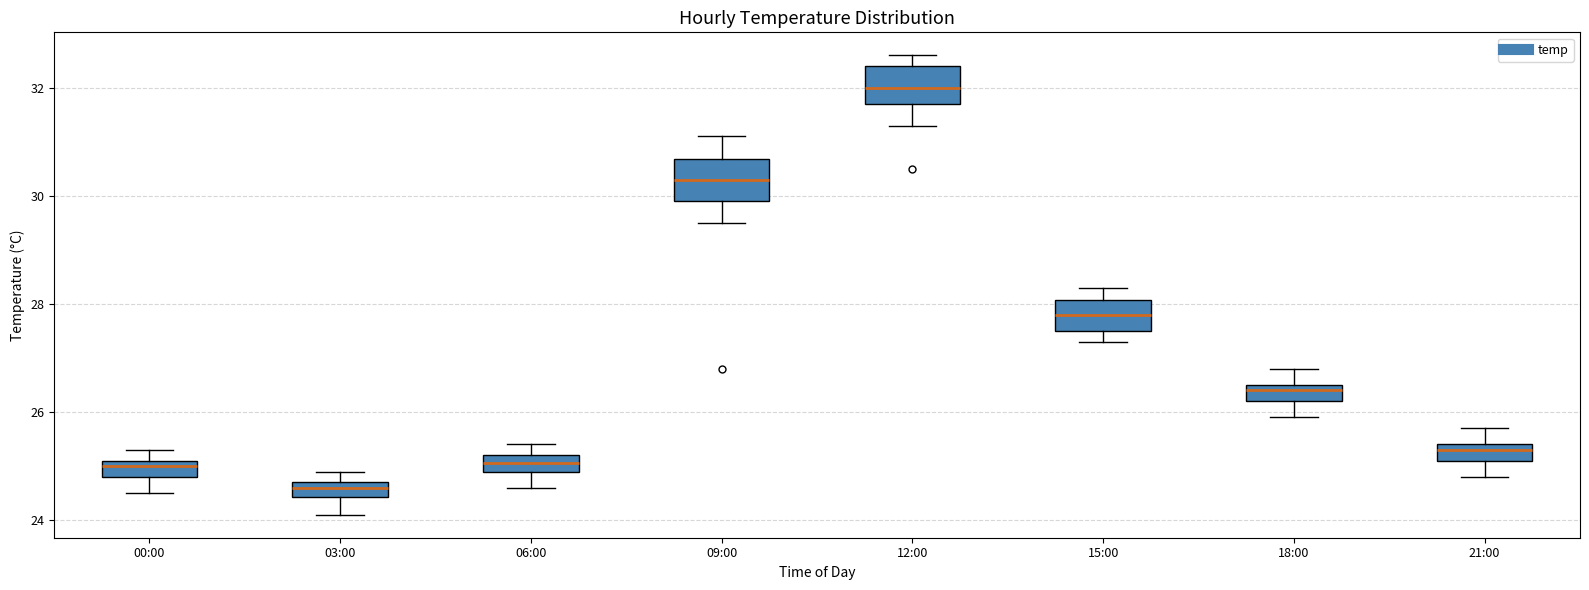

Where is the upper edge of the box for 18:00 on the y-axis? The values are not printed on the chart, so give them approximately, as read against the axis.

26.6